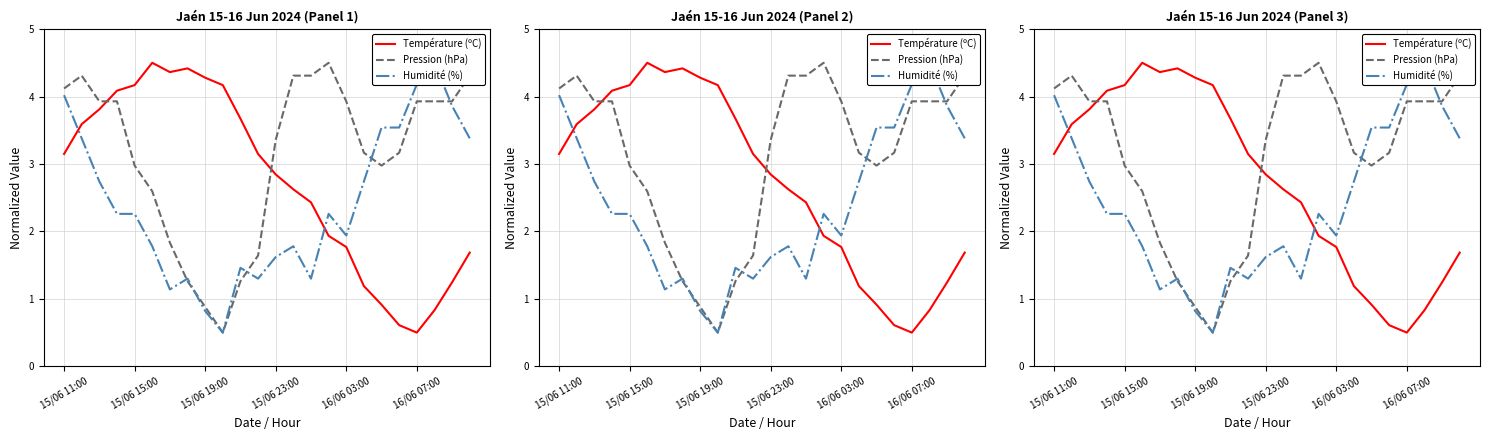

After their last crossing, which series has the higher values: Pression (hPa) or Humidité (%)?

Pression (hPa)